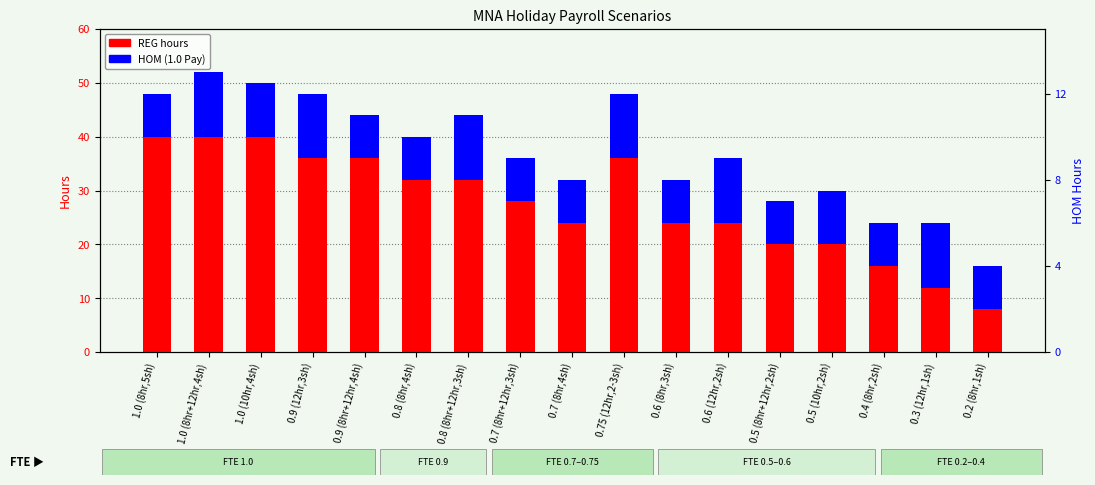

How many REG hours values are between 20 and 36?

11